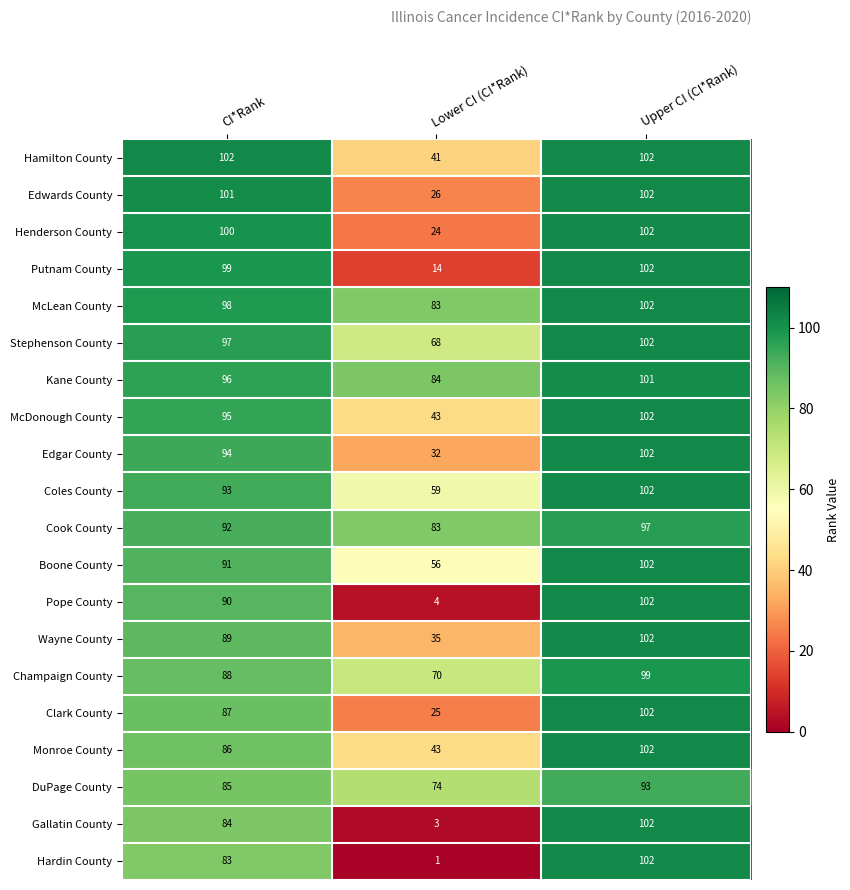

How many series are shown in this chart?

20